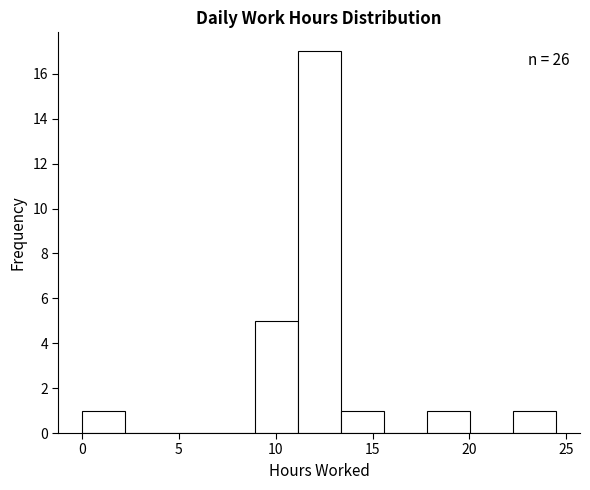

Over which range of the x-axis is the bar tallest?

11.0 to 13.5